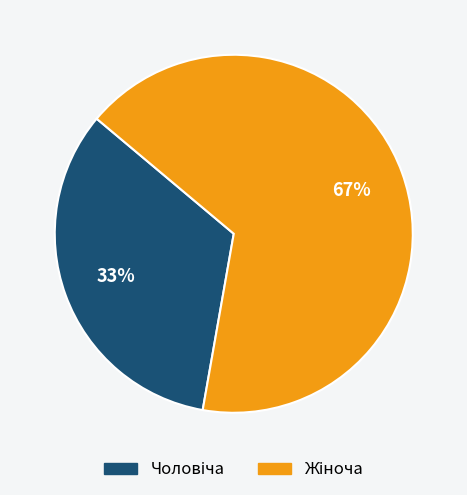

To the nearest percent, what is the average slice percentage?

50%